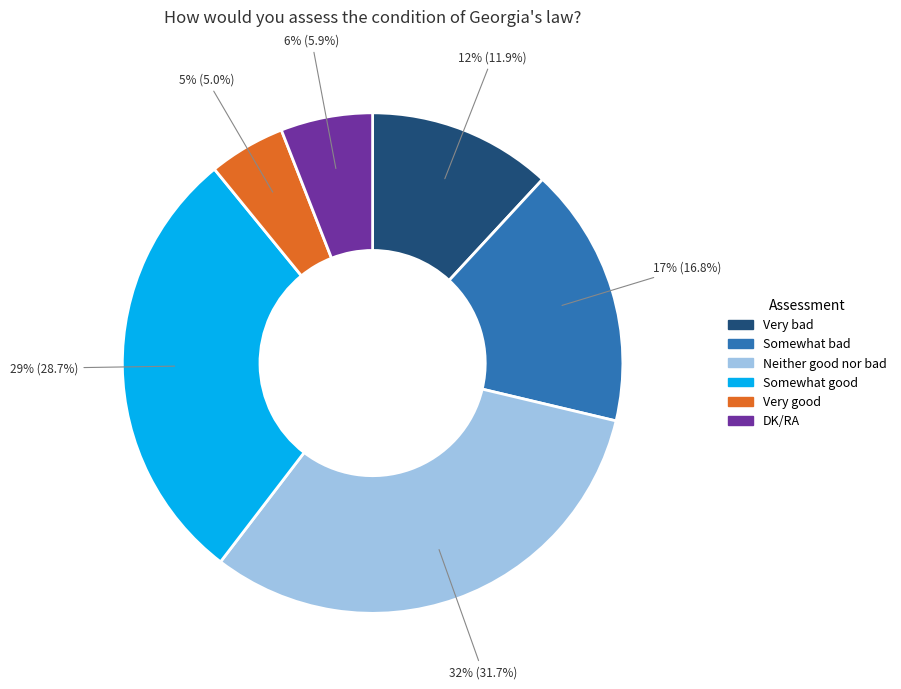

True or false: Somewhat good accounts for 29% of the total.

True